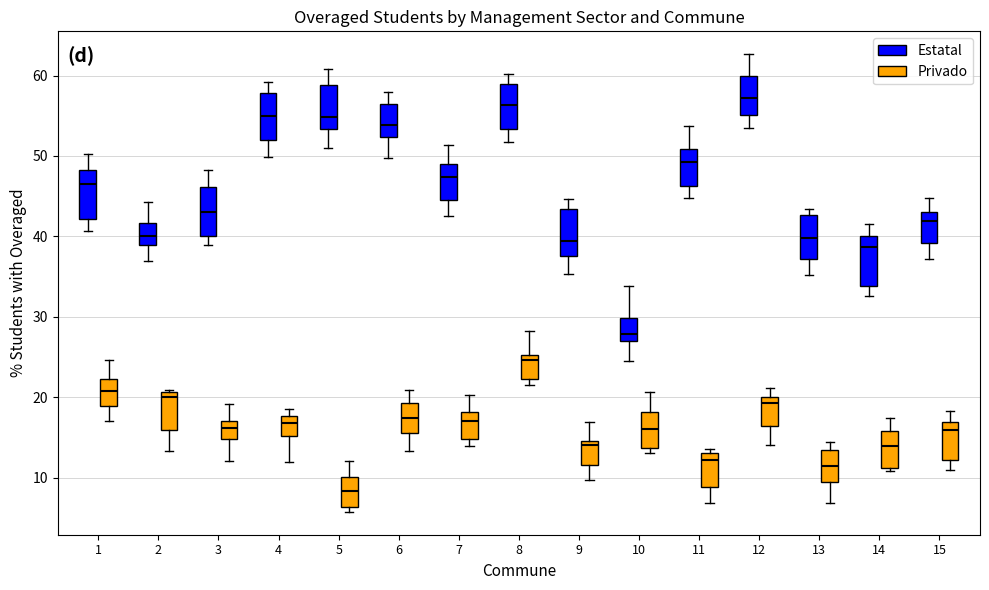

Reading left to right, read every box against the y-axis: the position of its median line, the range the box covers, and the ends of its whiskers. The values are not printed on the chart, so give them approximately, as read against the axis.

1 (Estatal): median 46, box 42 to 48, whiskers 41 to 50
1 (Privado): median 21, box 19 to 22, whiskers 17 to 25
2 (Estatal): median 40, box 39 to 42, whiskers 37 to 44
2 (Privado): median 20, box 16 to 21, whiskers 13 to 21
3 (Estatal): median 43, box 40 to 46, whiskers 39 to 48
3 (Privado): median 16, box 15 to 17, whiskers 12 to 19
4 (Estatal): median 55, box 52 to 58, whiskers 50 to 59
4 (Privado): median 17, box 15 to 18, whiskers 12 to 18 (just above the box's upper edge)
5 (Estatal): median 55, box 53 to 59, whiskers 51 to 61
5 (Privado): median 8, box 6 to 10, whiskers 6 (just below the box's lower edge) to 12
6 (Estatal): median 54, box 52 to 56, whiskers 50 to 58
6 (Privado): median 17, box 16 to 19, whiskers 13 to 21
7 (Estatal): median 47, box 44 to 49, whiskers 43 to 51
7 (Privado): median 17, box 15 to 18, whiskers 14 to 20
8 (Estatal): median 56, box 53 to 59, whiskers 52 to 60
8 (Privado): median 25 (just below the box's upper edge), box 22 to 25, whiskers 22 (just below the box's lower edge) to 28
9 (Estatal): median 39, box 38 to 43, whiskers 35 to 45
9 (Privado): median 14, box 12 to 15, whiskers 10 to 17
10 (Estatal): median 28, box 27 to 30, whiskers 25 to 34
10 (Privado): median 16, box 14 to 18, whiskers 13 to 21
11 (Estatal): median 49, box 46 to 51, whiskers 45 to 54
11 (Privado): median 12, box 9 to 13, whiskers 7 to 14
12 (Estatal): median 57, box 55 to 60, whiskers 53 to 63
12 (Privado): median 19, box 16 to 20, whiskers 14 to 21
13 (Estatal): median 40, box 37 to 43, whiskers 35 to 43 (just above the box's upper edge)
13 (Privado): median 11, box 9 to 13, whiskers 7 to 14
14 (Estatal): median 39, box 34 to 40, whiskers 33 to 42
14 (Privado): median 14, box 11 to 16, whiskers 11 (just below the box's lower edge) to 17
15 (Estatal): median 42, box 39 to 43, whiskers 37 to 45
15 (Privado): median 16, box 12 to 17, whiskers 11 to 18